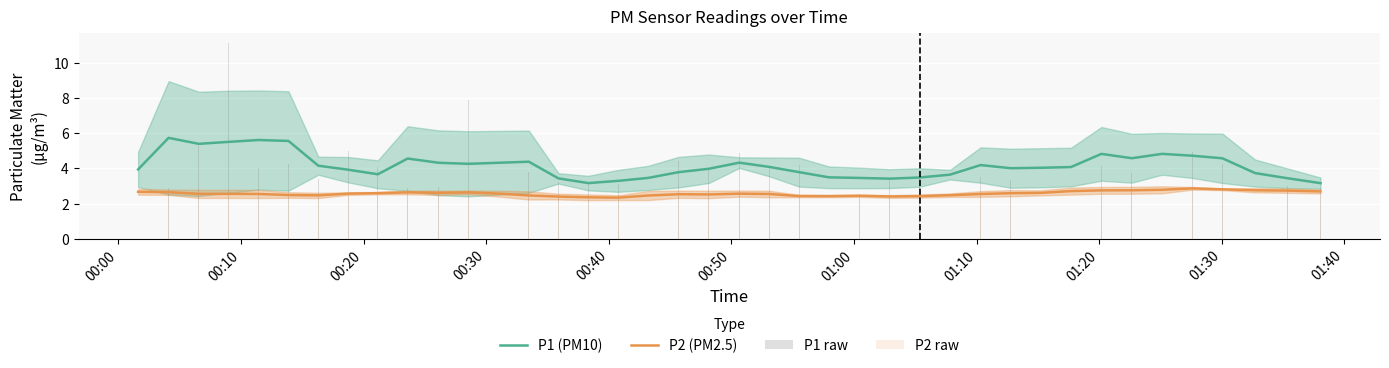

What is the maximum value for P1 (PM10)?

5.7